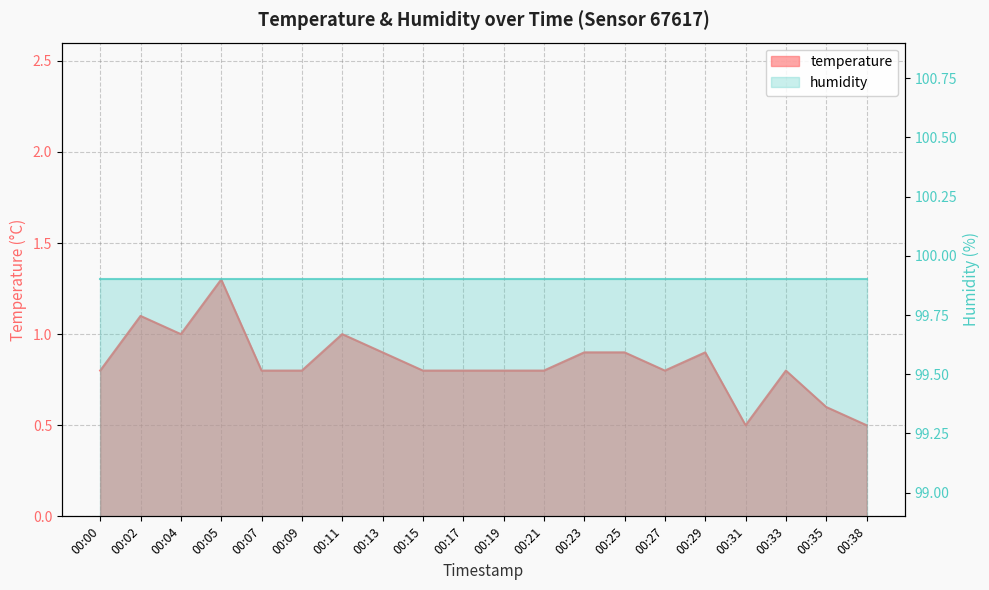

What is the approximate value at 00:11?

1.0